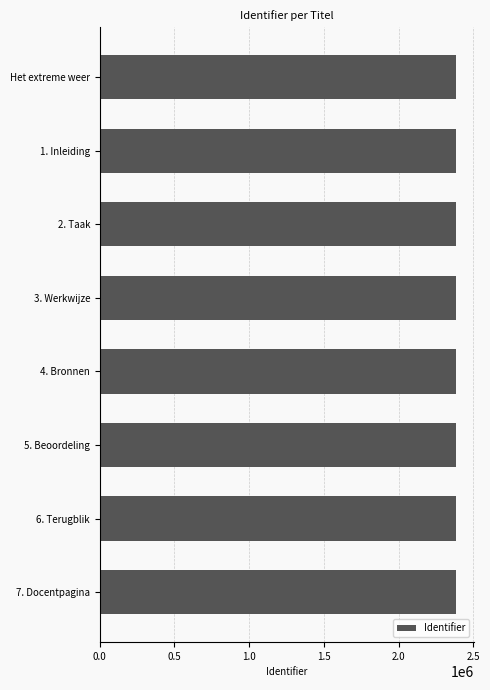

What is the label of the 5th bar from the top?

4. Bronnen